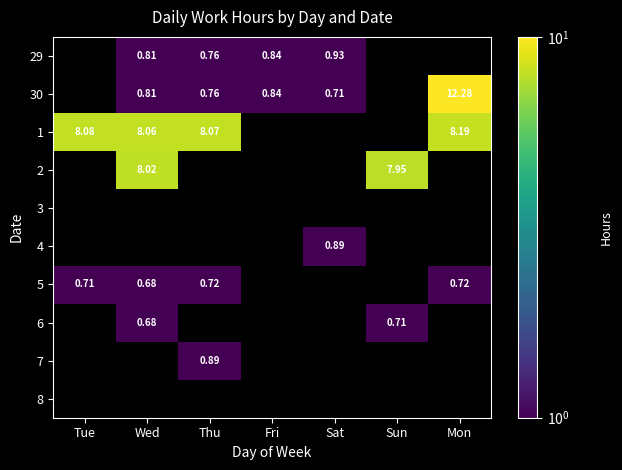

Is the value of 1 at Wed greater than the value of 5 at Wed?

Yes